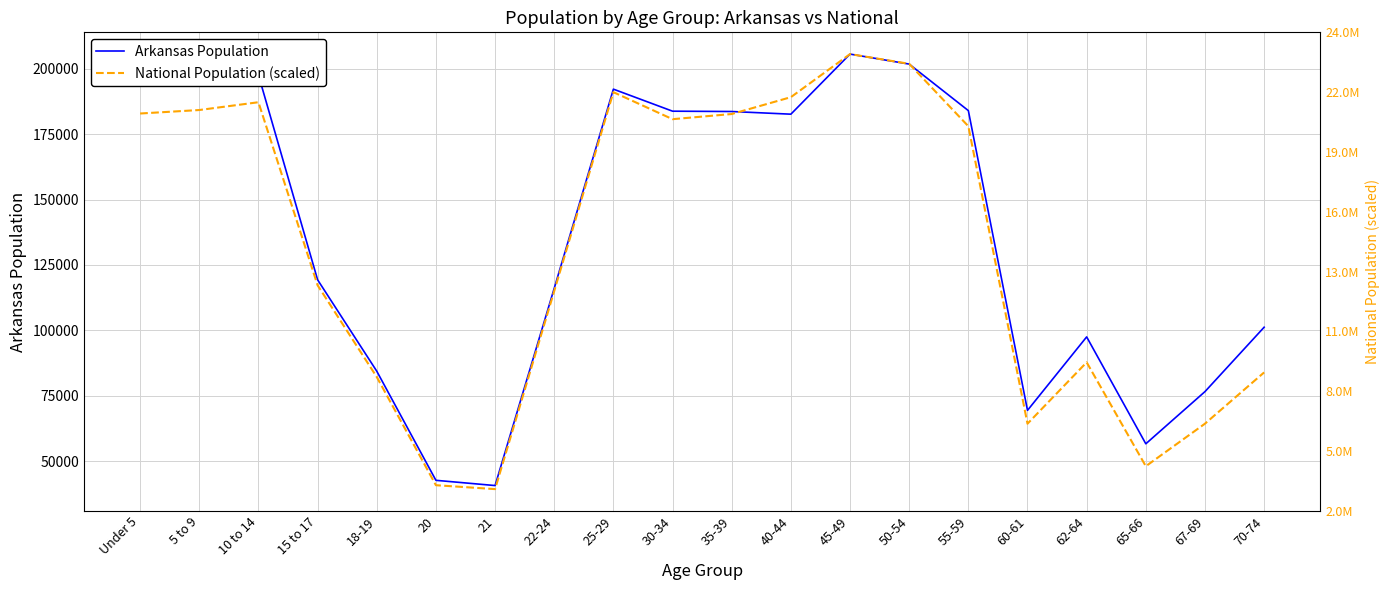

Where does the Arkansas Population series first go above 182594?

Under 5